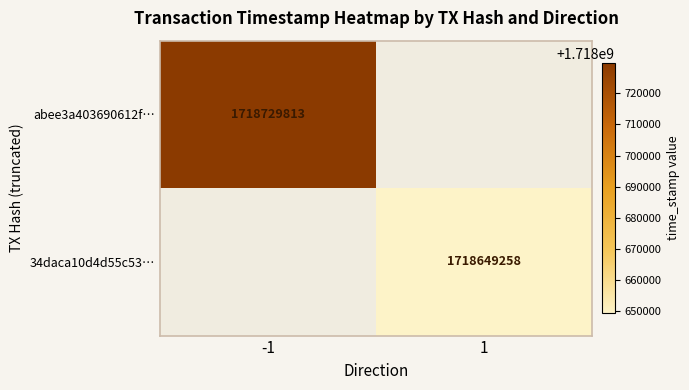

True or false: 34daca10d4d55c53… has a value of 2746510484 at 1.

False